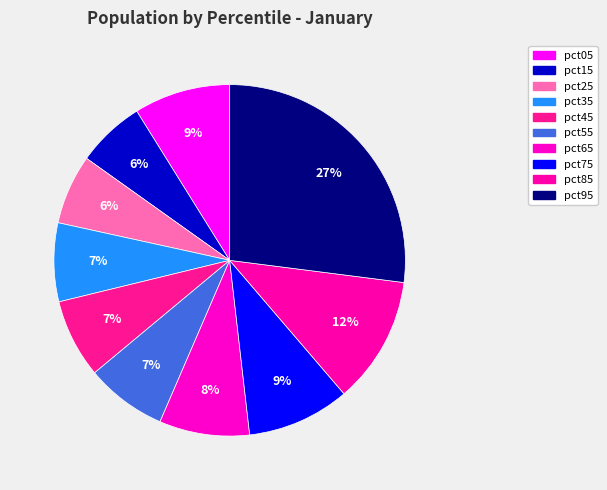

Combined, what portion of the pie is pct55 and pct75?

16.9%